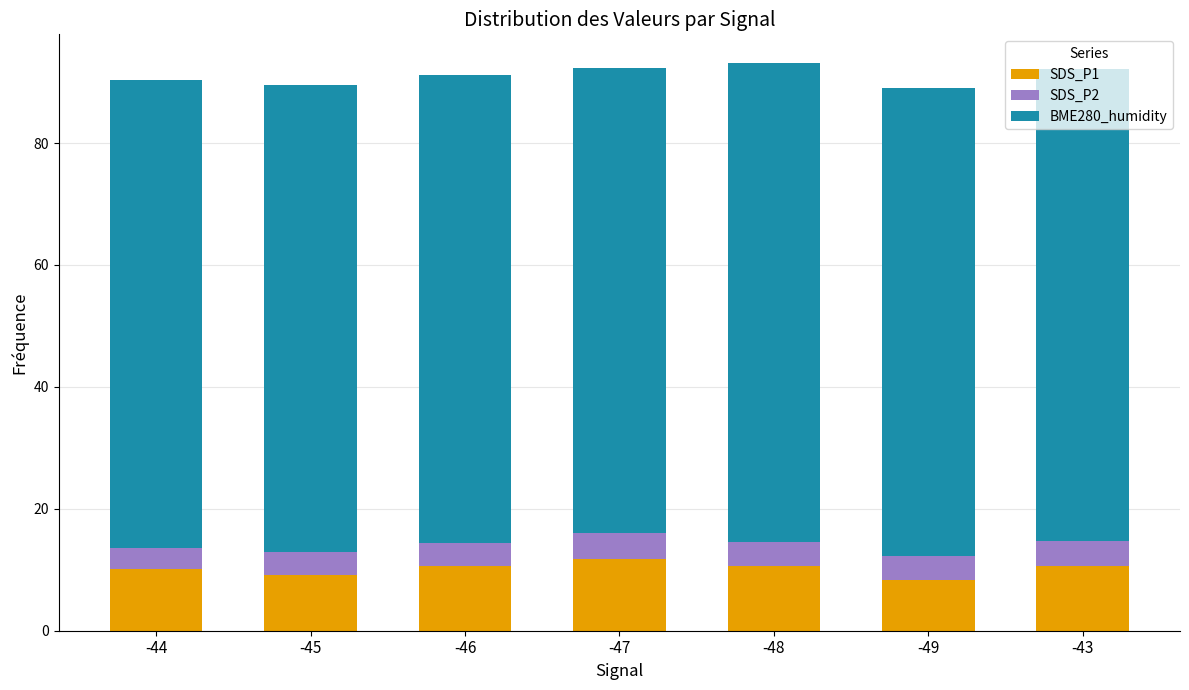

What is the total value across all series at -43?

92.2